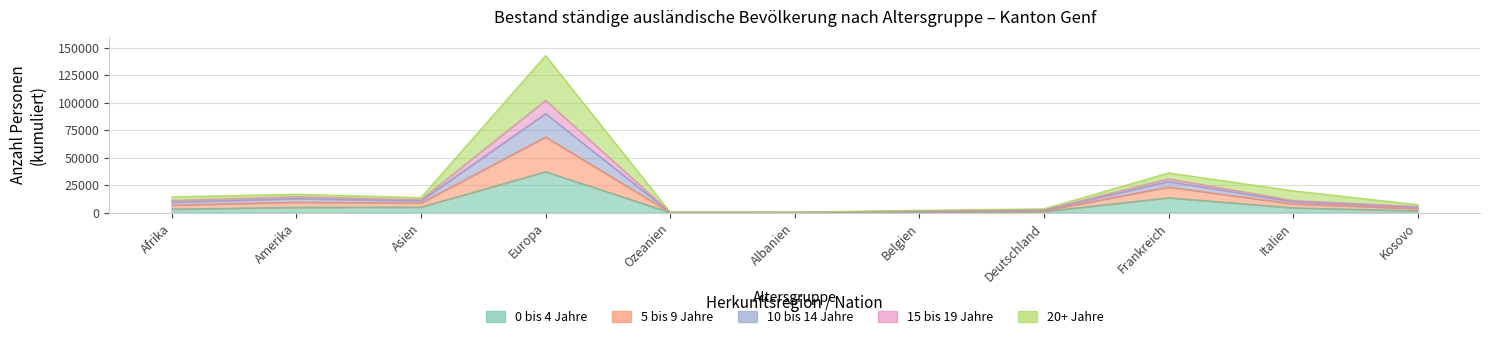

True or false: 5 bis 9 Jahre and 15 bis 19 Jahre cross at least once.

False